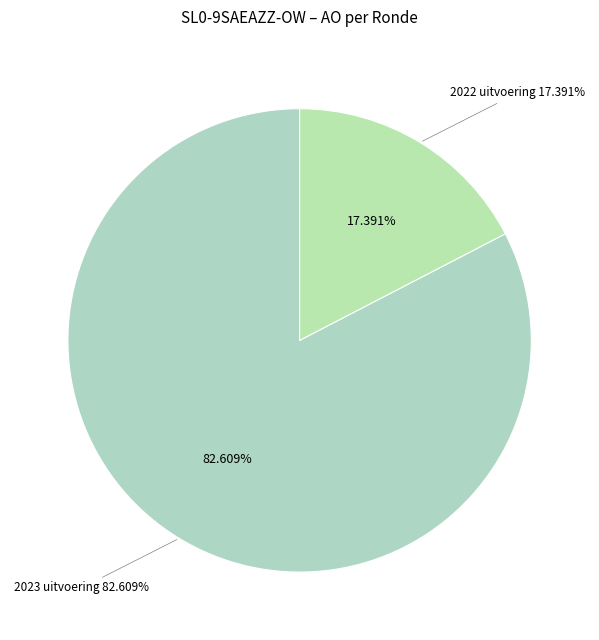

Is it true that 2023 uitvoering is 83% of the pie?

True